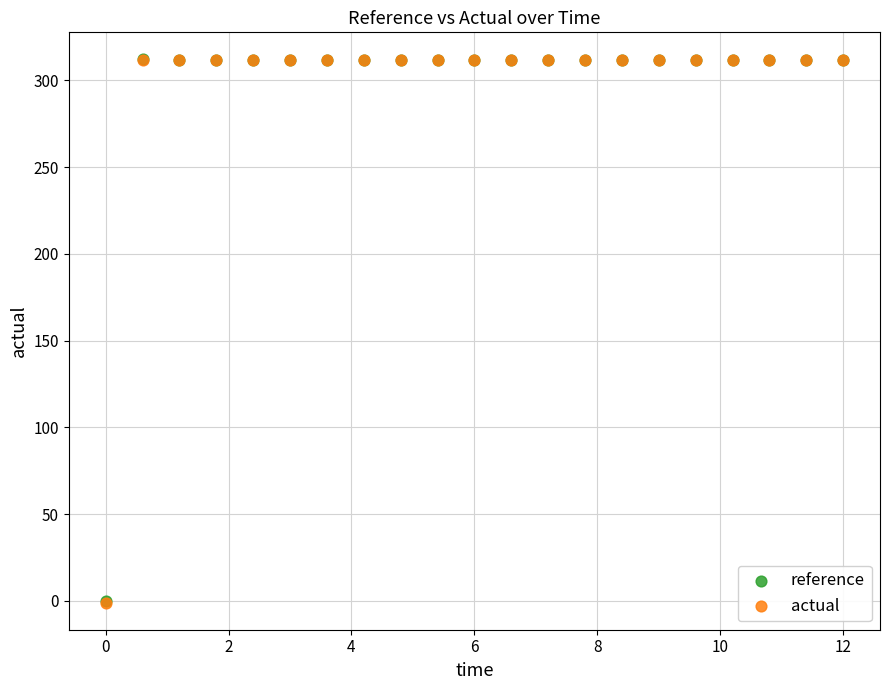

What are all the series names shown in the legend?

reference, actual